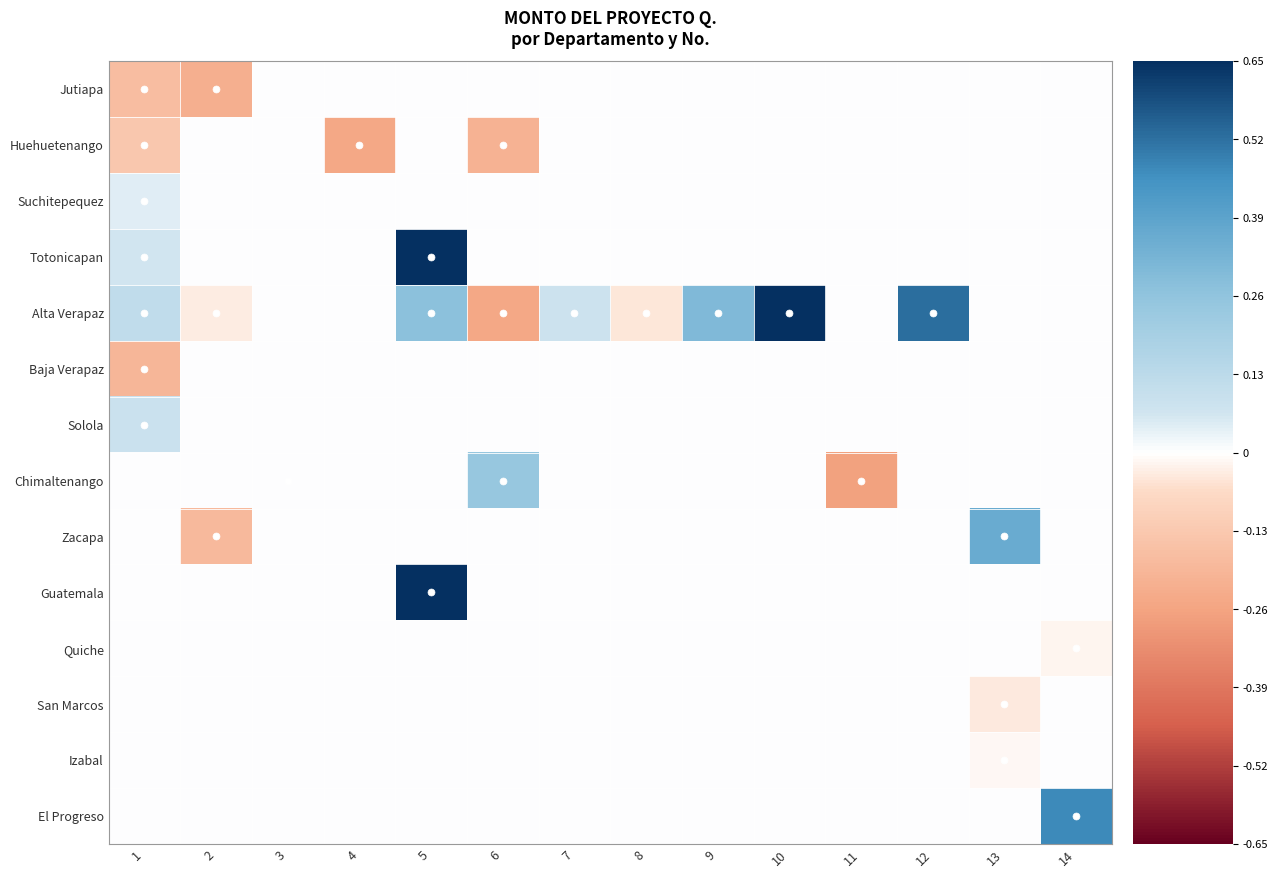

Count the number of categories in the chart.

14